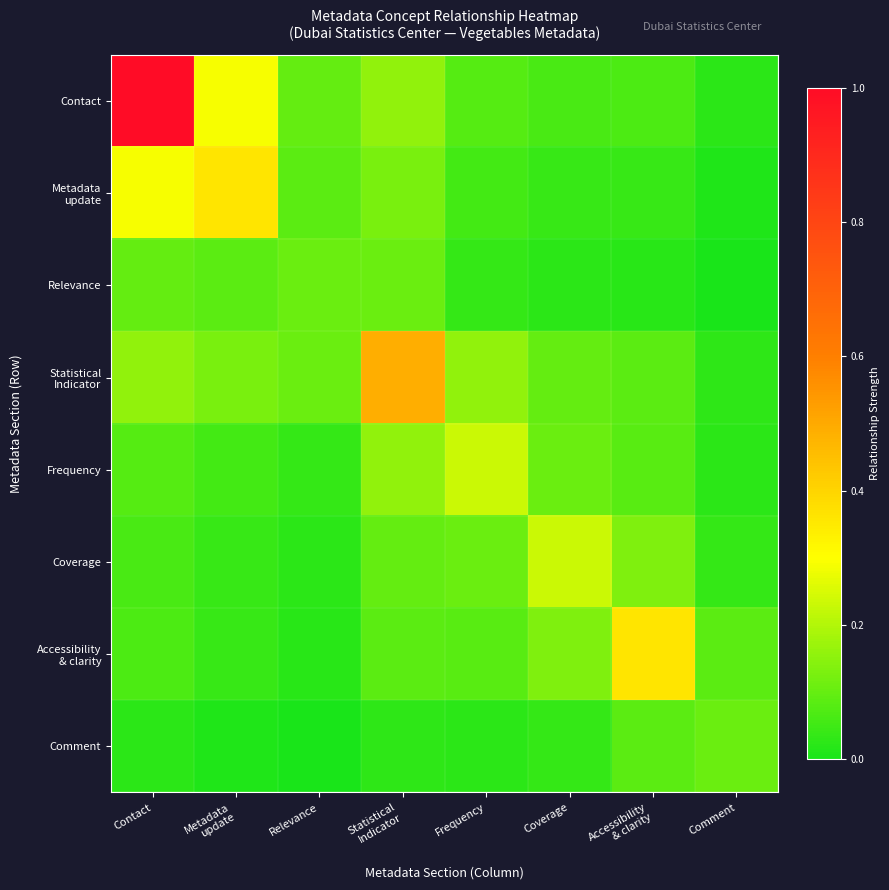

Which category has the highest value across all series?

Contact